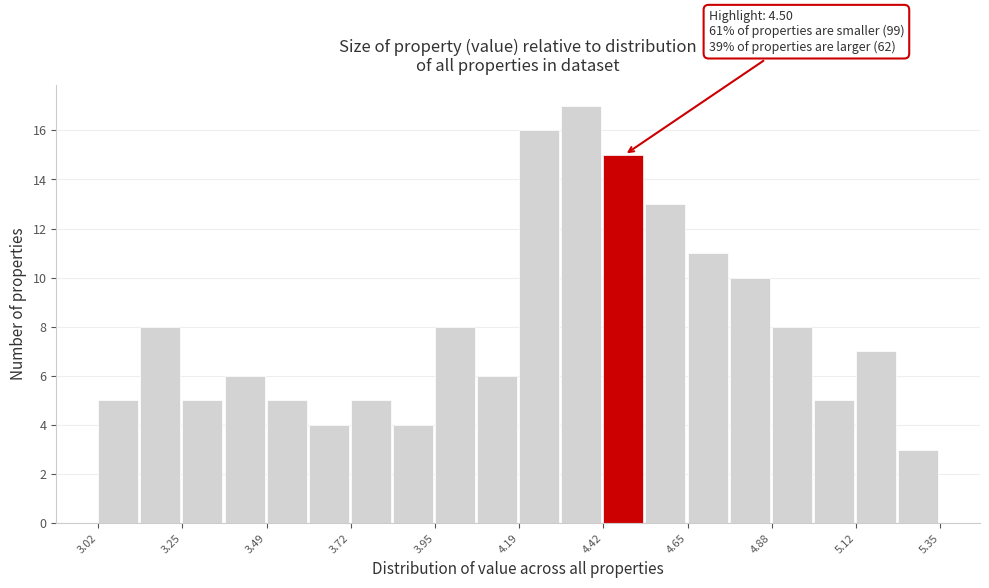

Read against the x-axis, roughly where is the centre of the tallest bar?

4.35